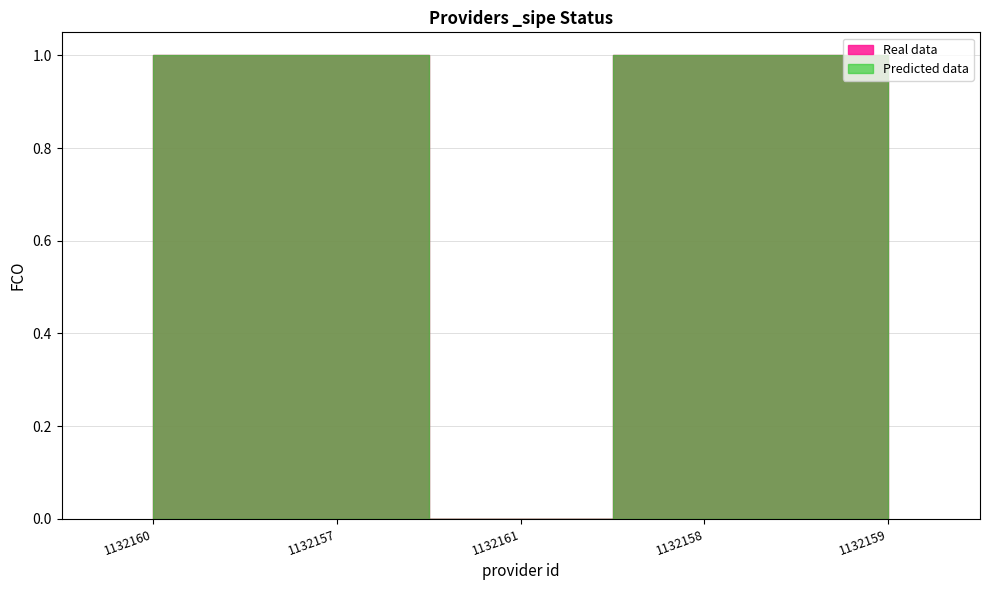

True or false: Predicted data has more than 2 interior local peaks.

False